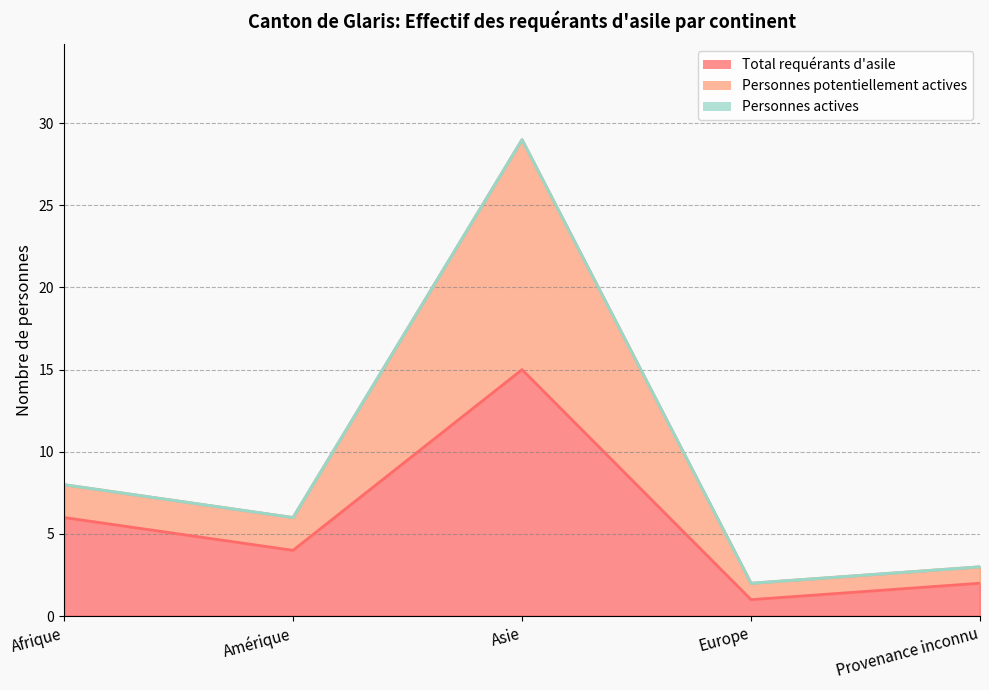

What is the label of the 5th point from the left?

Provenance inconnu